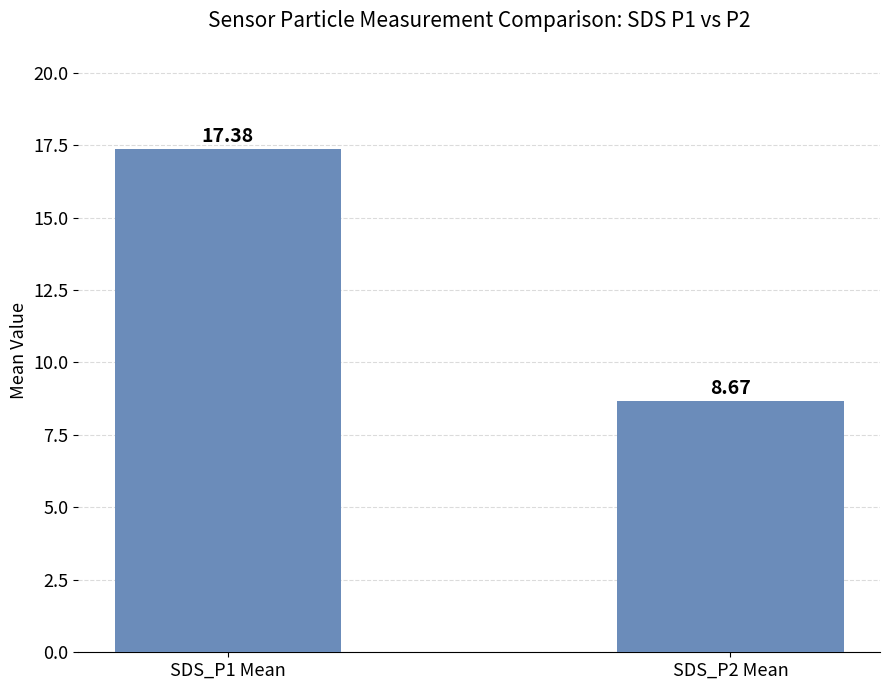

What is the ratio of the value at SDS_P2 Mean to the value at SDS_P1 Mean?

0.5